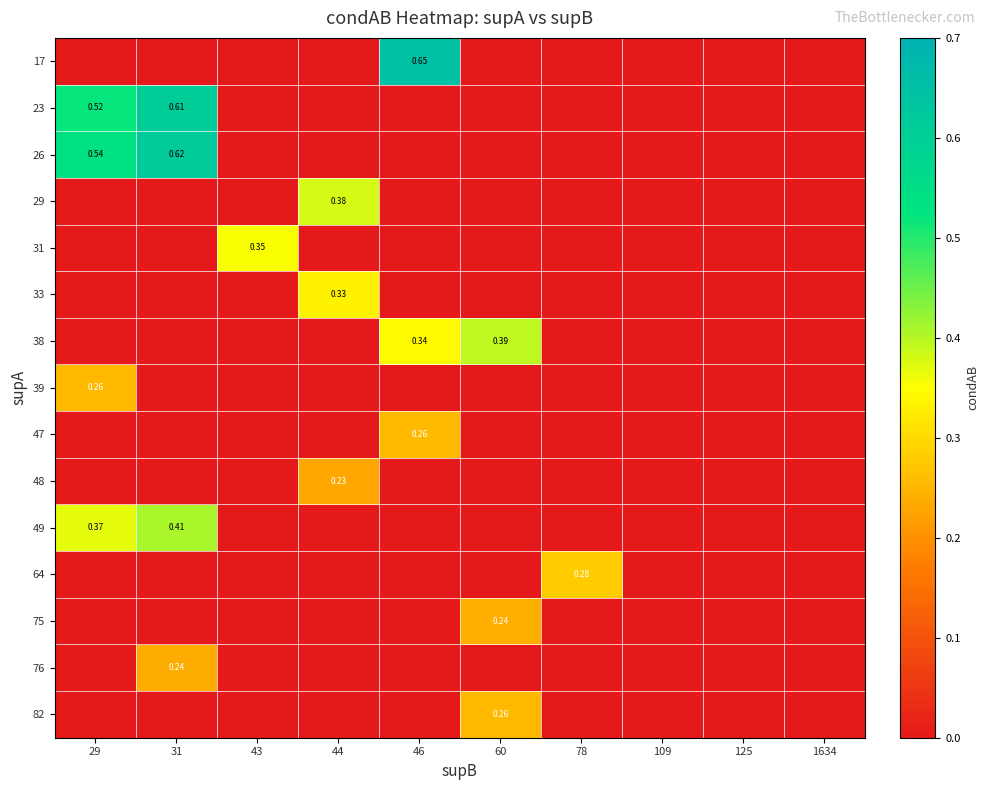

Is the value of 49 at 43 greater than the value of 17 at 125?

No